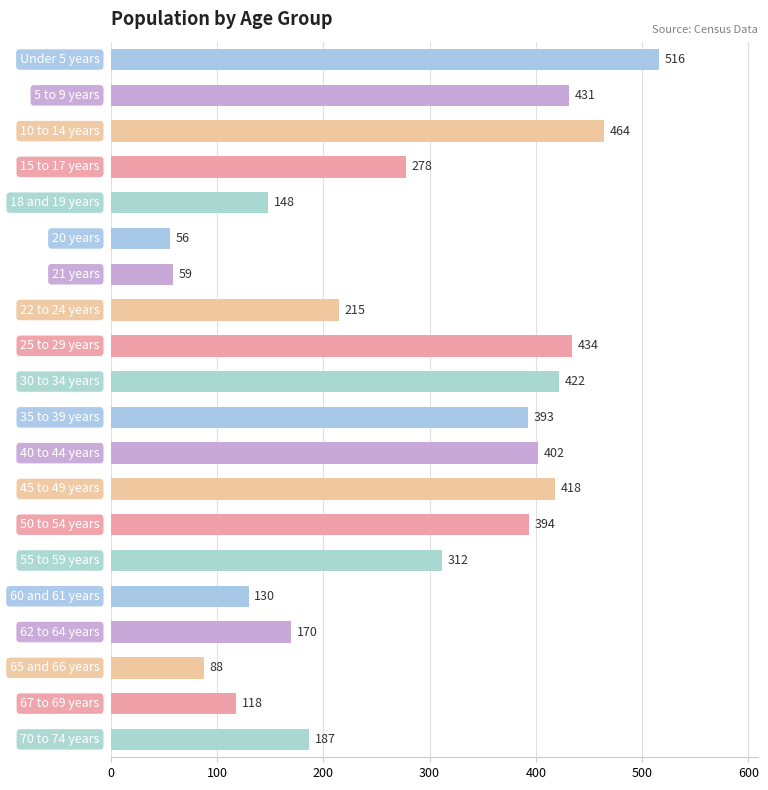

At which label is the value closest to 286?

15 to 17 years